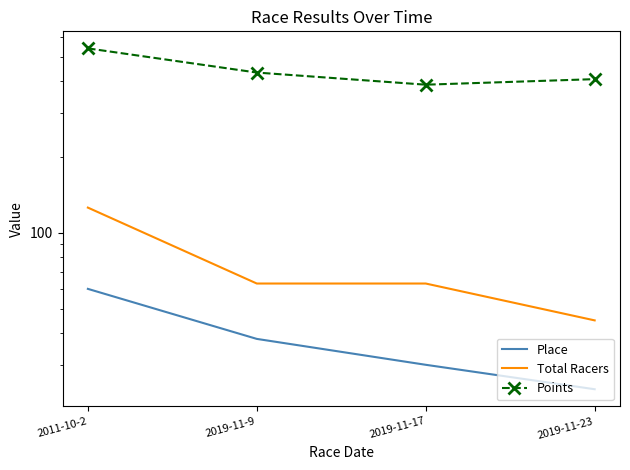

The value of Points at 2011-10-2 is 252.0. True or false?

False